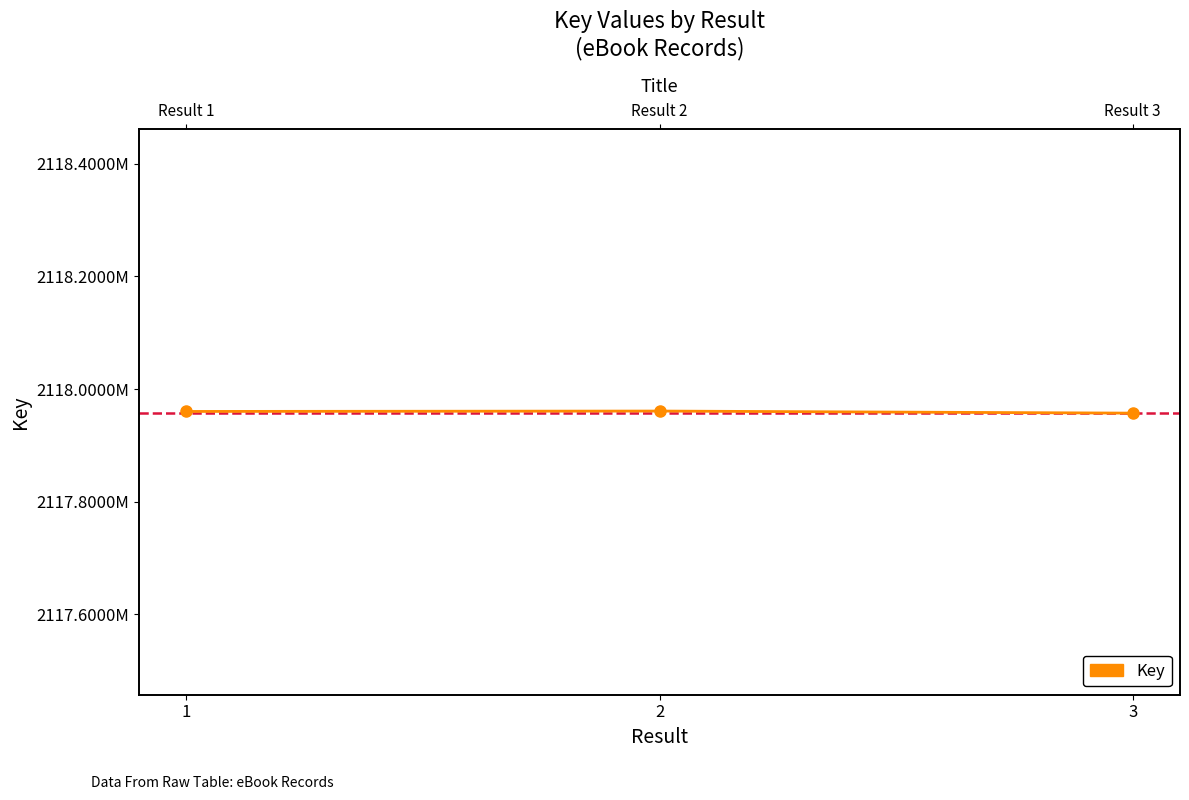

Reading left to right, transcribe all the data shown in this chart.

2117960176	2117960868	2117957191